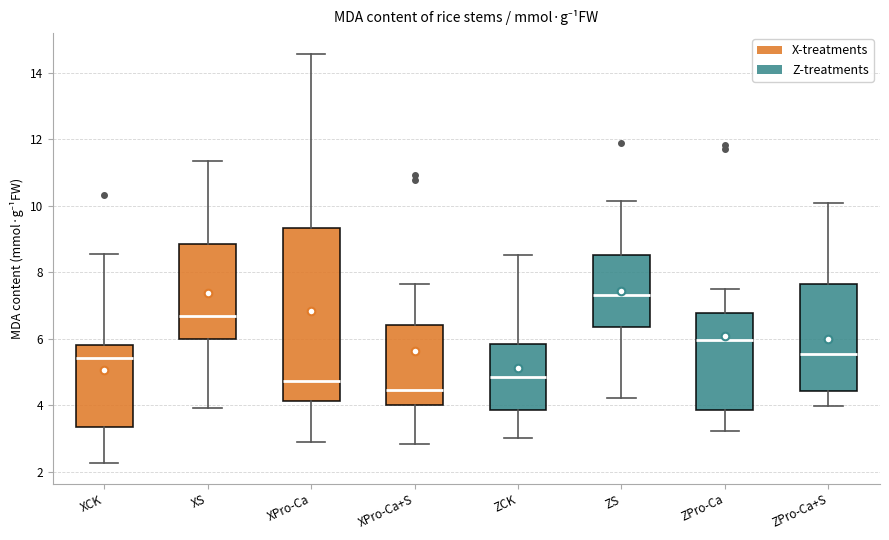

Reading left to right, read every box against the y-axis: the position of its median line, the range the box covers, and the ends of its whiskers. The values are not printed on the chart, so give them approximately, as read against the axis.

XCK: median 5.4, box 3.4 to 5.8, whiskers 2.2 to 8.6
XS: median 6.6, box 6.0 to 8.8, whiskers 4.0 to 11.4
XPro-Ca: median 4.8, box 4.2 to 9.4, whiskers 3.0 to 14.6
XPro-Ca+S: median 4.4, box 4.0 to 6.4, whiskers 2.8 to 7.6
ZCK: median 4.8, box 3.8 to 5.8, whiskers 3.0 to 8.6
ZS: median 7.4, box 6.4 to 8.6, whiskers 4.2 to 10.2
ZPro-Ca: median 6.0, box 3.8 to 6.8, whiskers 3.2 to 7.4
ZPro-Ca+S: median 5.6, box 4.4 to 7.6, whiskers 4.0 to 10.0